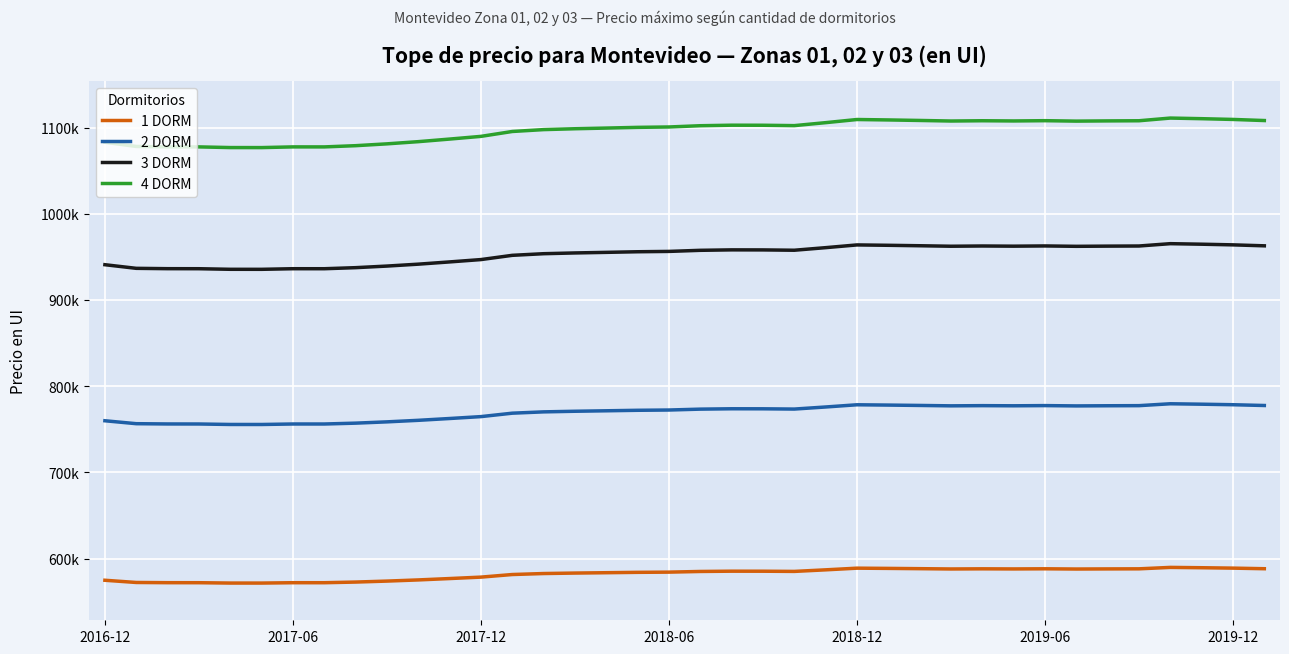

At which category is the sum across all series the highest?

34